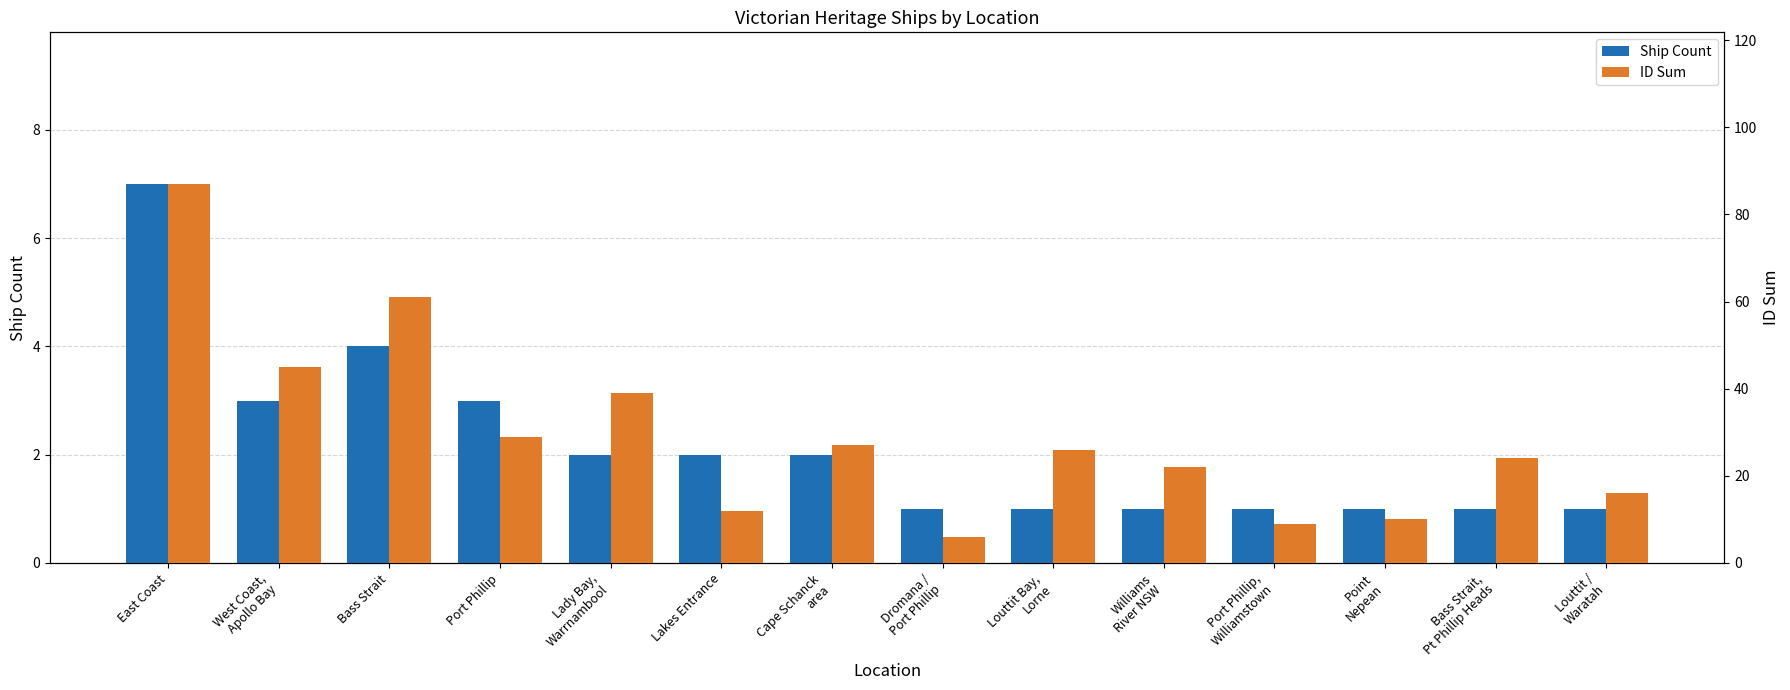

Is the value of Ship Count at West Coast,
Apollo Bay greater than the value of ID Sum at Louttit /
Waratah?

No